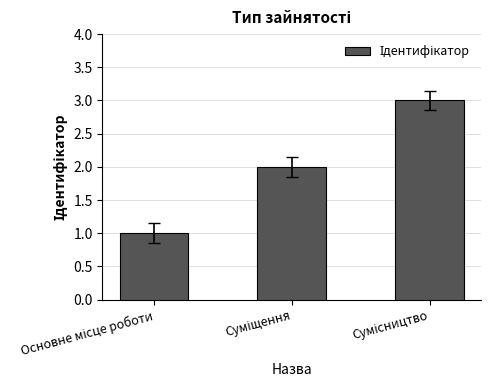

What is the minimum value shown in the chart?

1